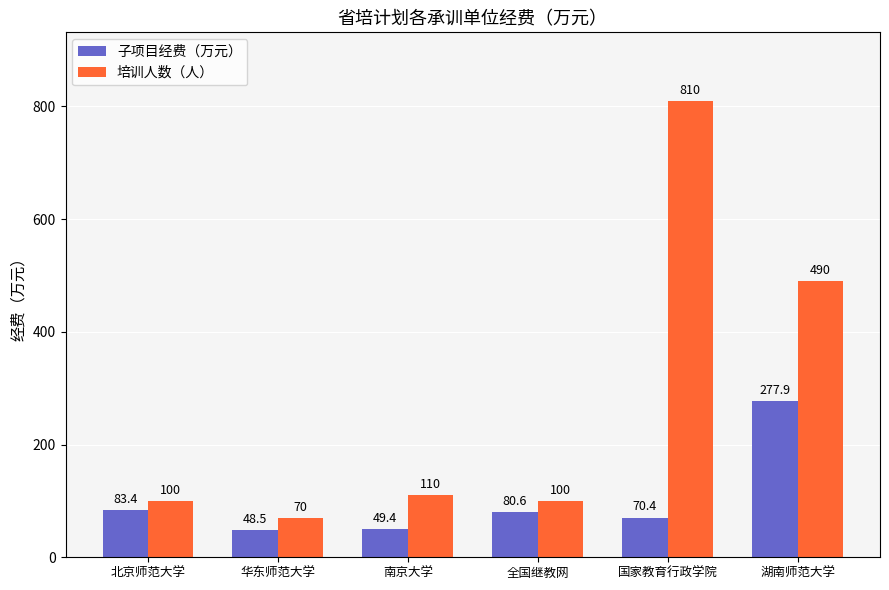

Is the value of 子项目经费（万元） at 全国继教网 greater than the value of 培训人数（人） at 南京大学?

No